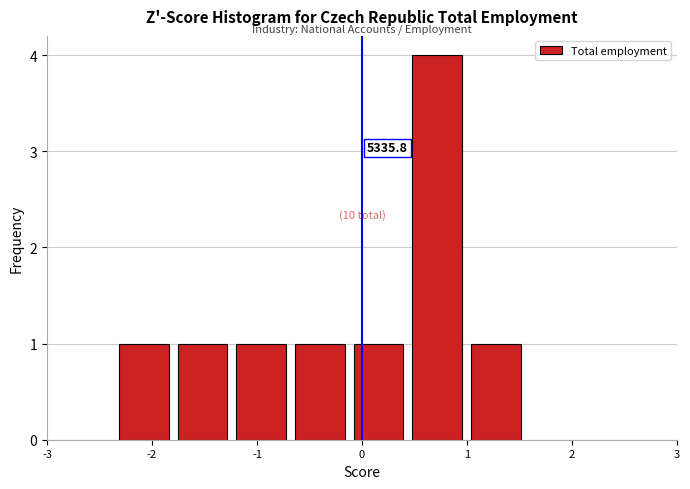

Which range on the x-axis has the tallest bar?

0.4 to 1.0